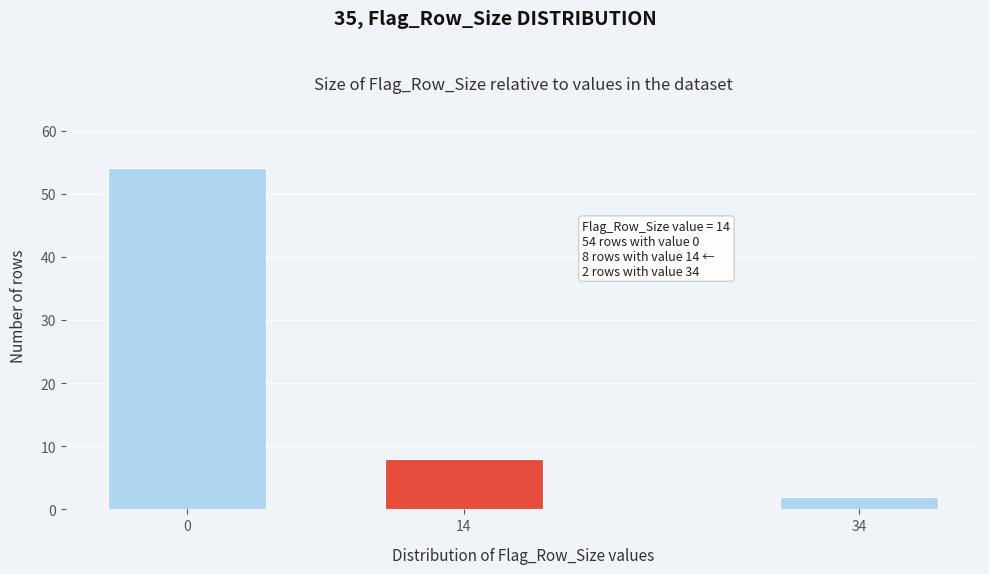

Reading left to right, extract all data points from this chart.

0=54	14=8	34=2